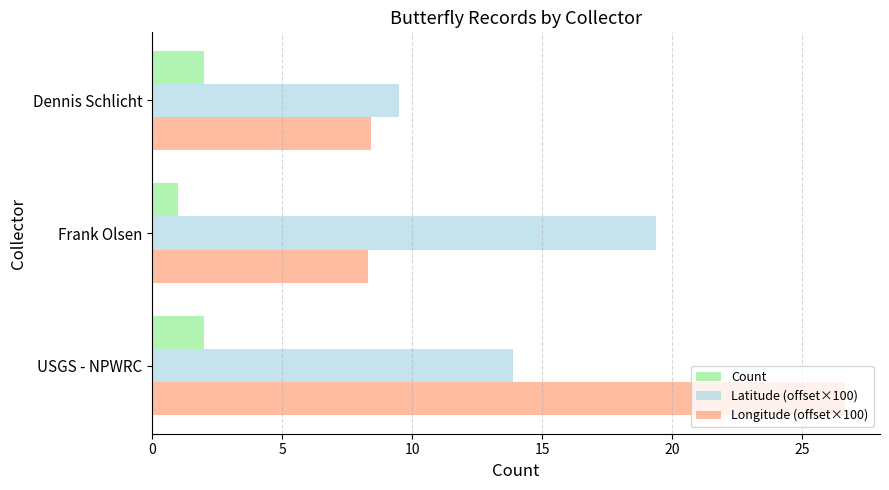

List the series in order of their peak value, highest first.

Longitude (offset×100), Latitude (offset×100), Count